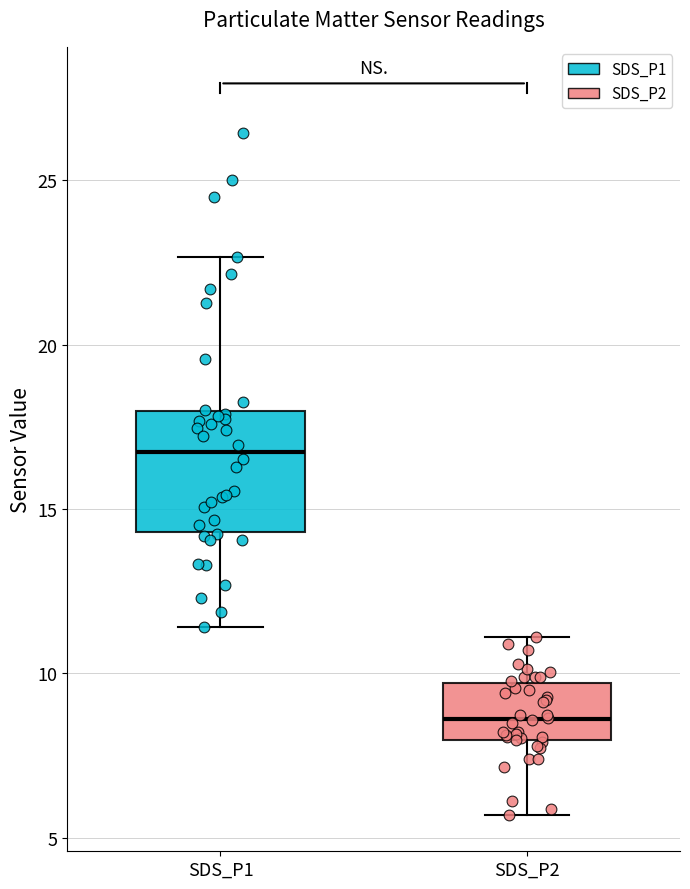

Reading left to right, read every box against the y-axis: the position of its median line, the range the box covers, and the ends of its whiskers. The values are not printed on the chart, so give them approximately, as read against the axis.

SDS_P1: median 16.5, box 14.5 to 18.0, whiskers 11.5 to 22.5
SDS_P2: median 8.5, box 8.0 to 9.5, whiskers 5.5 to 11.0